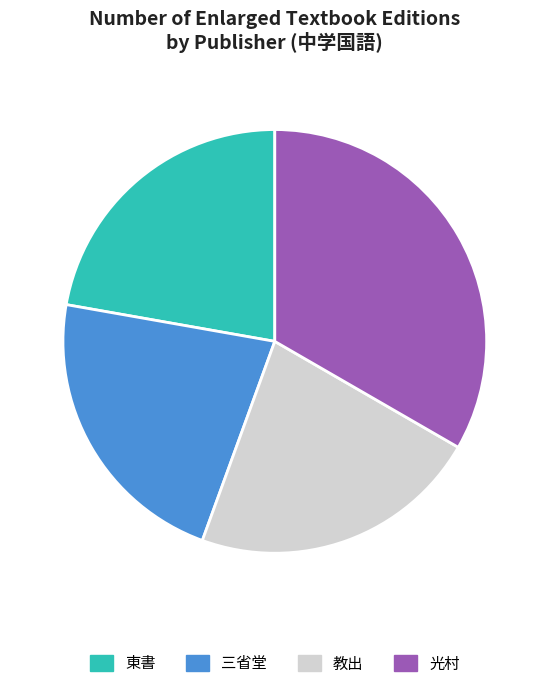

Approximately how many times larger is the value at 光村 compared to 東書?

1.5